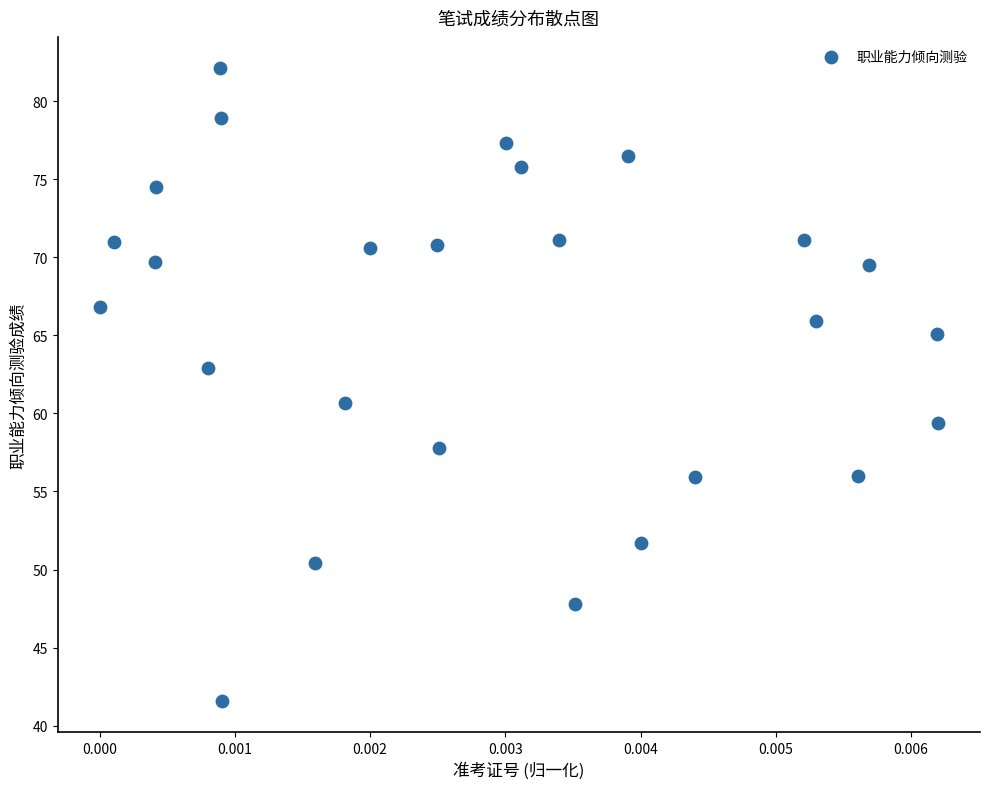

What is the range of Y values (max minus min)?

40.5